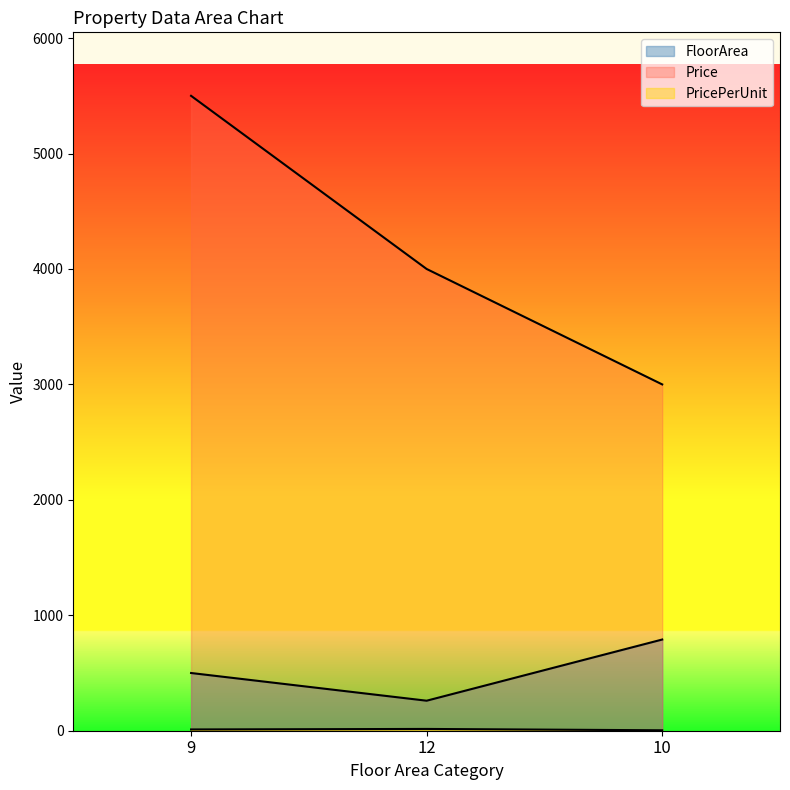

Which label corresponds to the largest value in the chart?

9